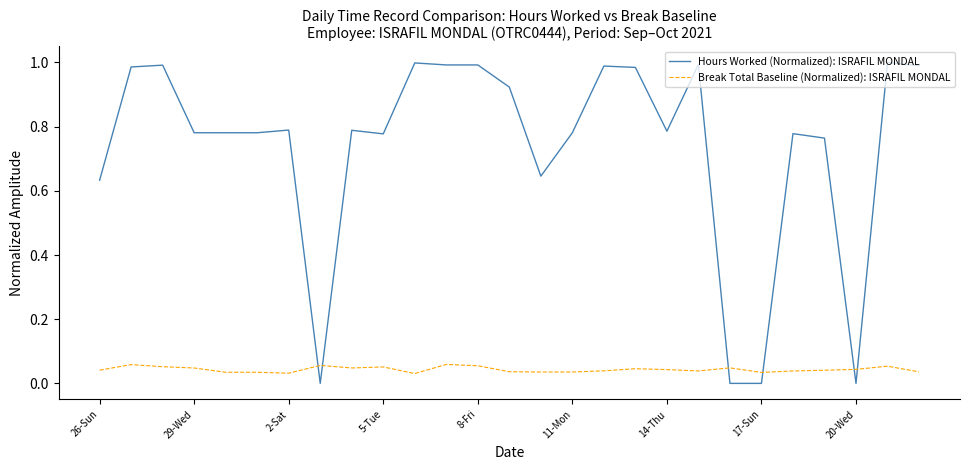

Which series has the widest spread of values?

Hours Worked (Normalized): ISRAFIL MONDAL